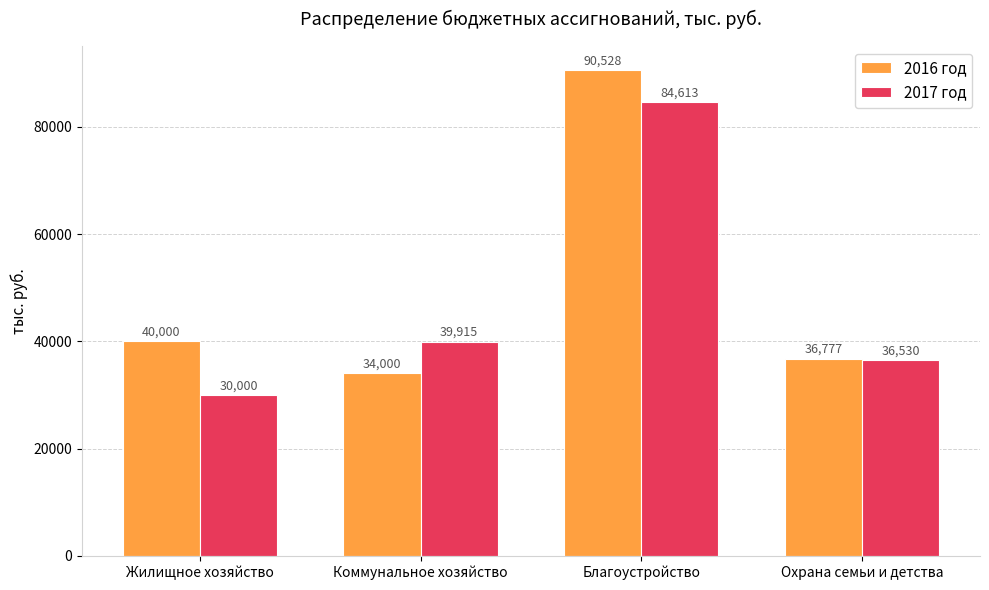

Is it true that 2016 год equals 36777.1 at Охрана семьи и детства?

True